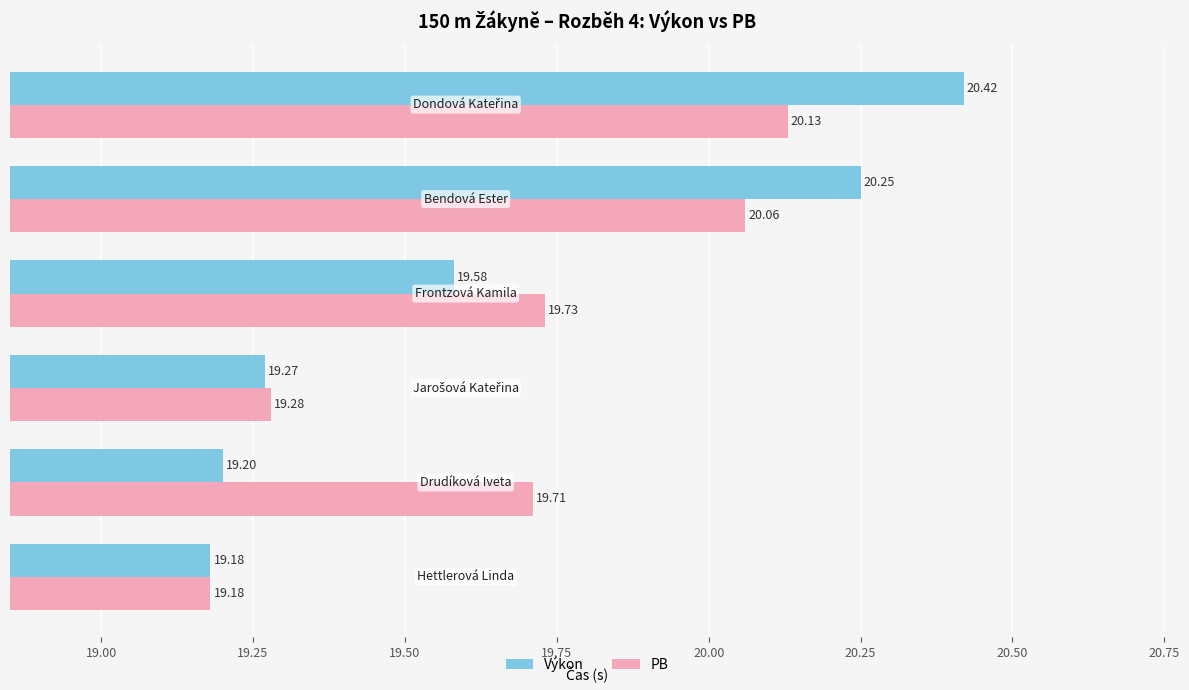

What is the minimum value shown in the chart?

19.2